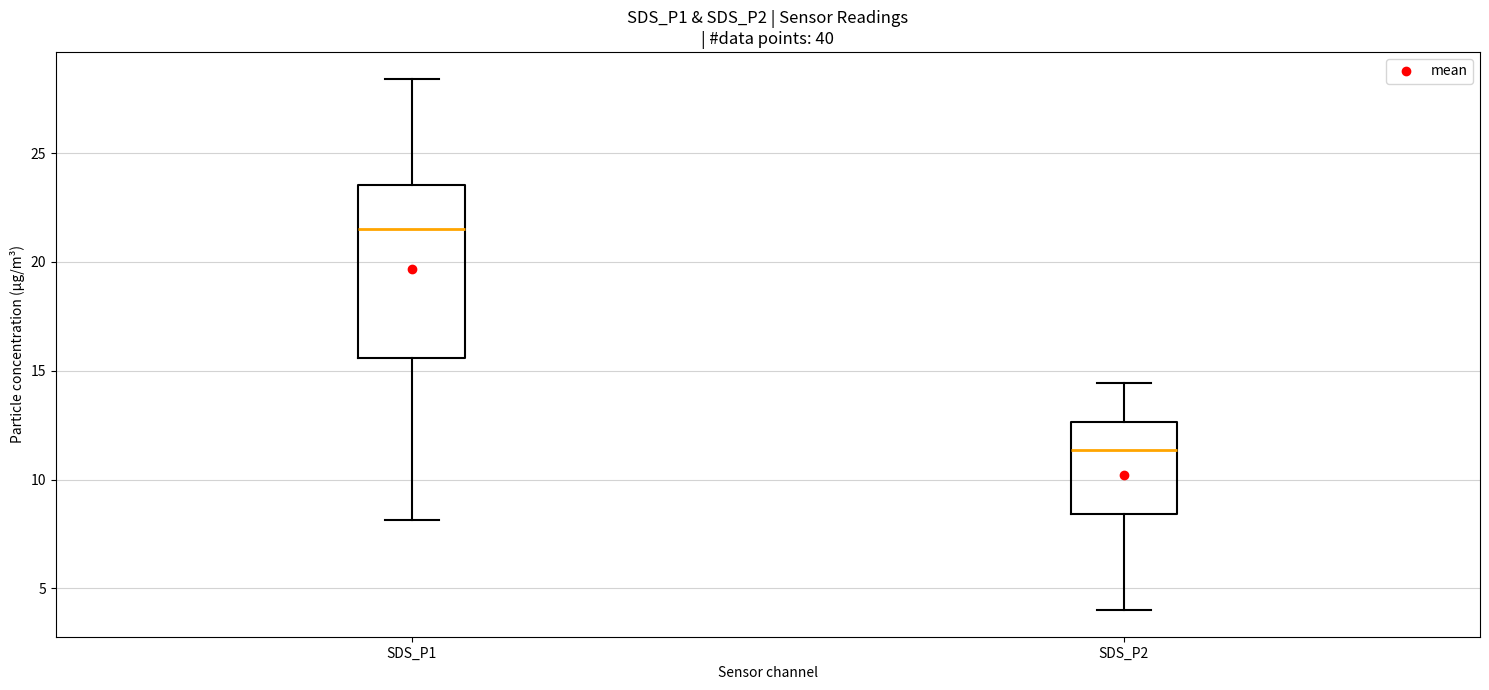

Which box has the lowest median line?

SDS_P2